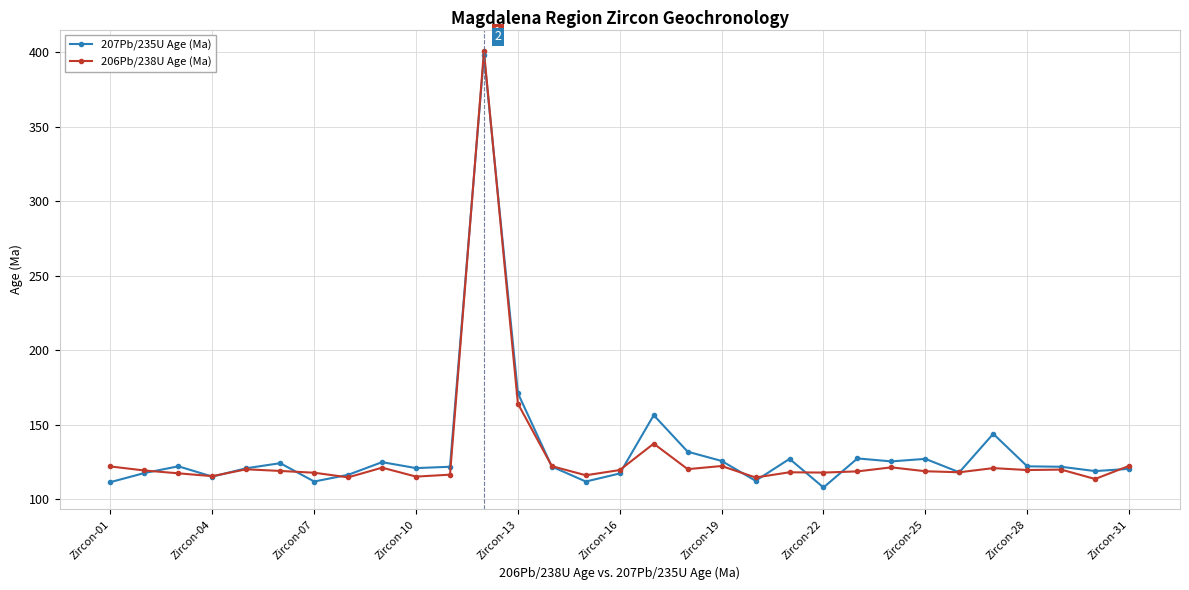

True or false: 206Pb/238U Age (Ma) has more than 1 points higher than both neighbors.

True